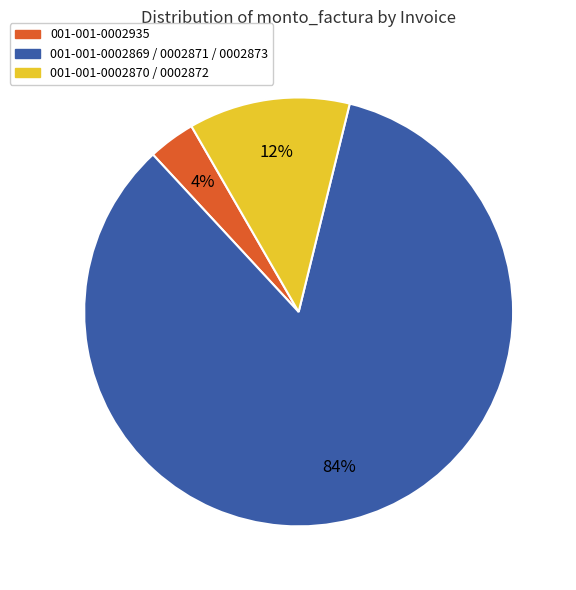

Does any single category account for the majority?

Yes